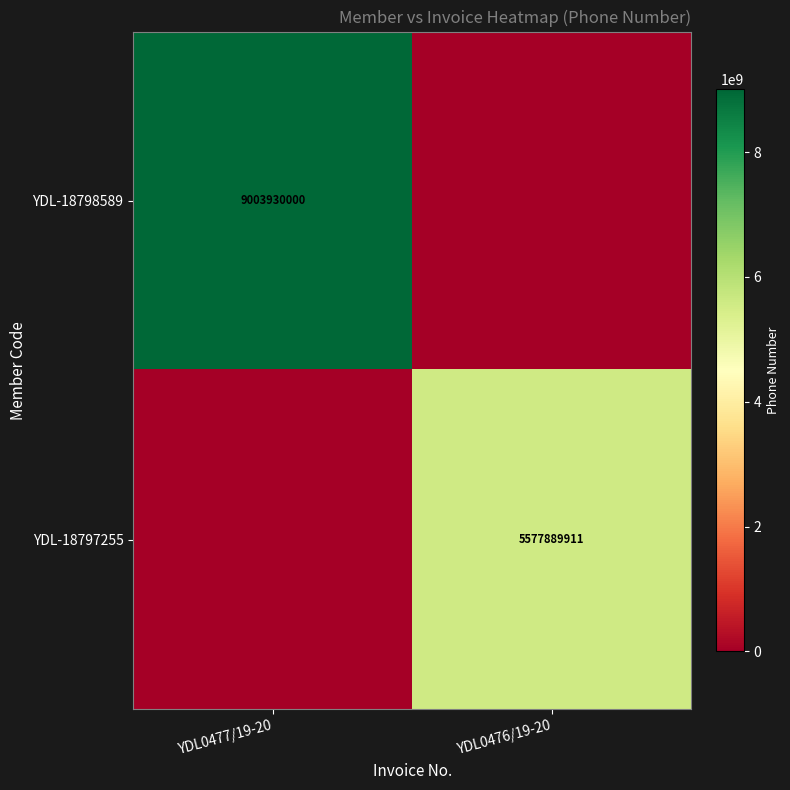

Is the value of YDL-18798589 at YDL0477/19-20 greater than the value of YDL-18797255 at YDL0476/19-20?

Yes